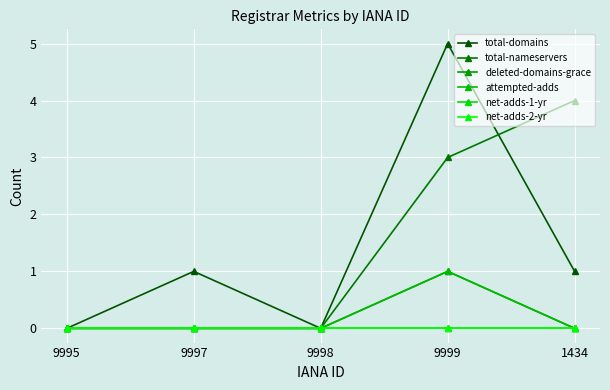

Is this an area chart (filled region under the line)?

No